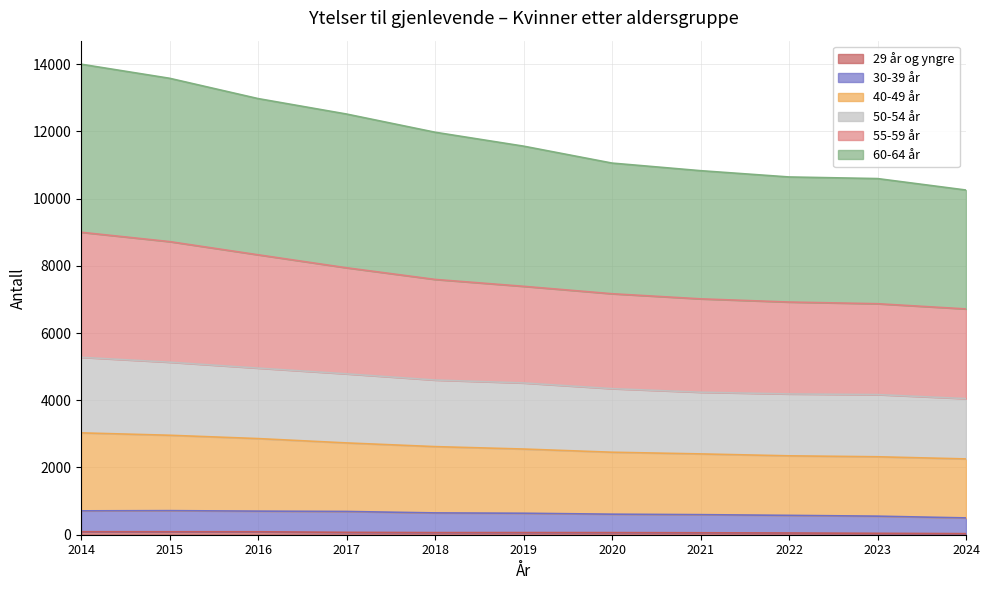

The 50-54 år series shows 2652 at 2020. True or false?

False